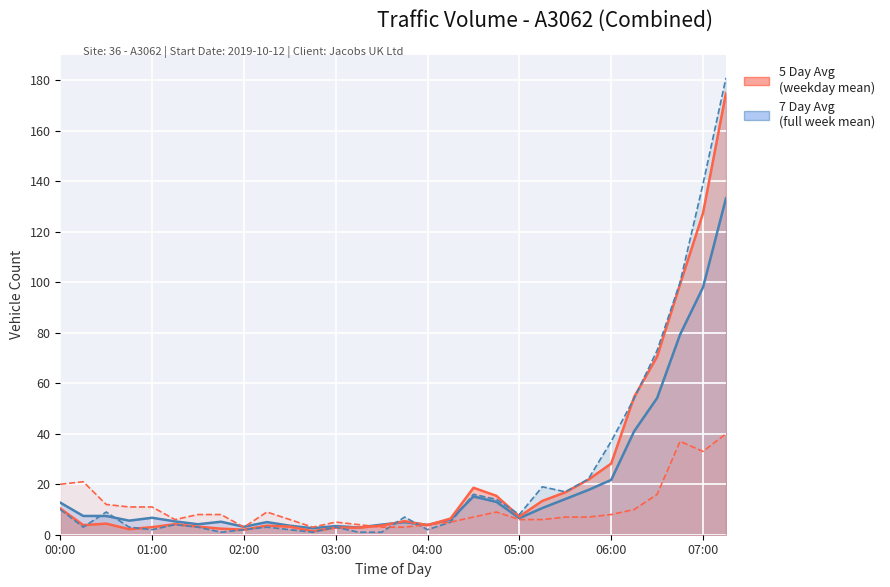

What is the spread (max minus min) of values at 05:15?

13.0